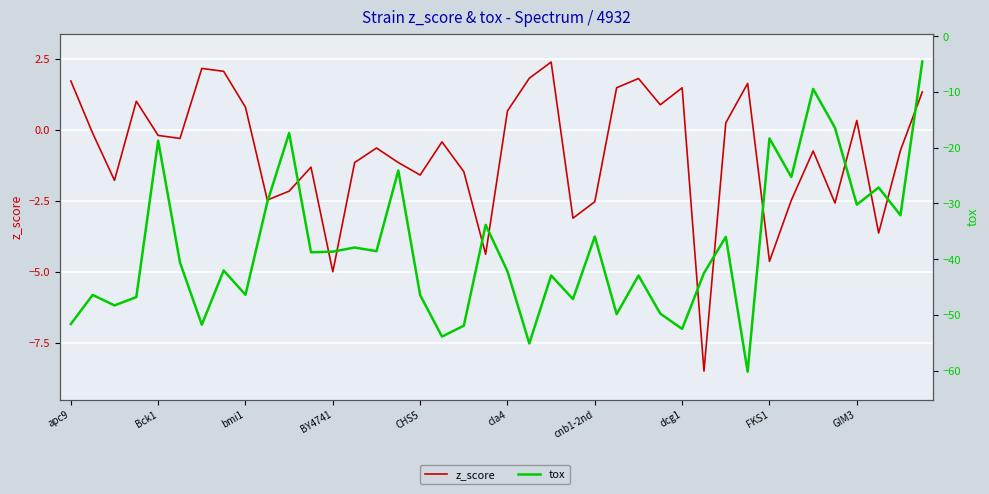

In z_score, how many points are lower than both neighbors (excluding endpoints)?

12